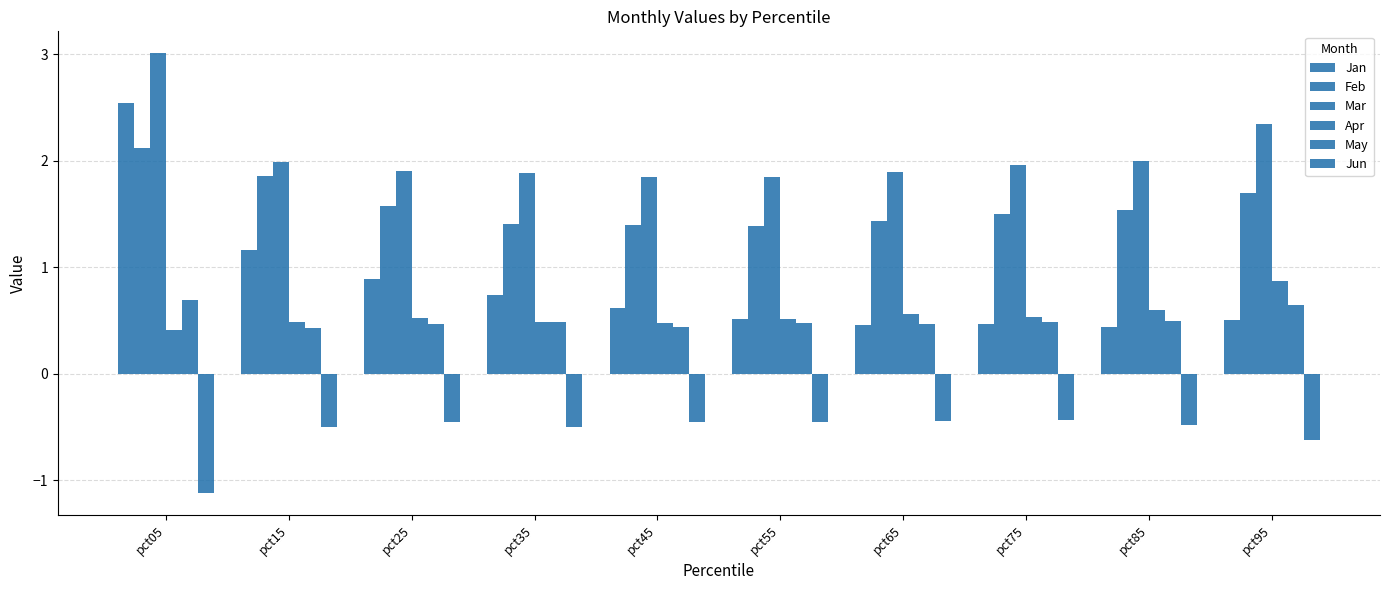

Rank the categories by Jun value from lowest to highest.

pct05, pct95, pct35, pct15, pct85, pct25, pct45, pct55, pct65, pct75